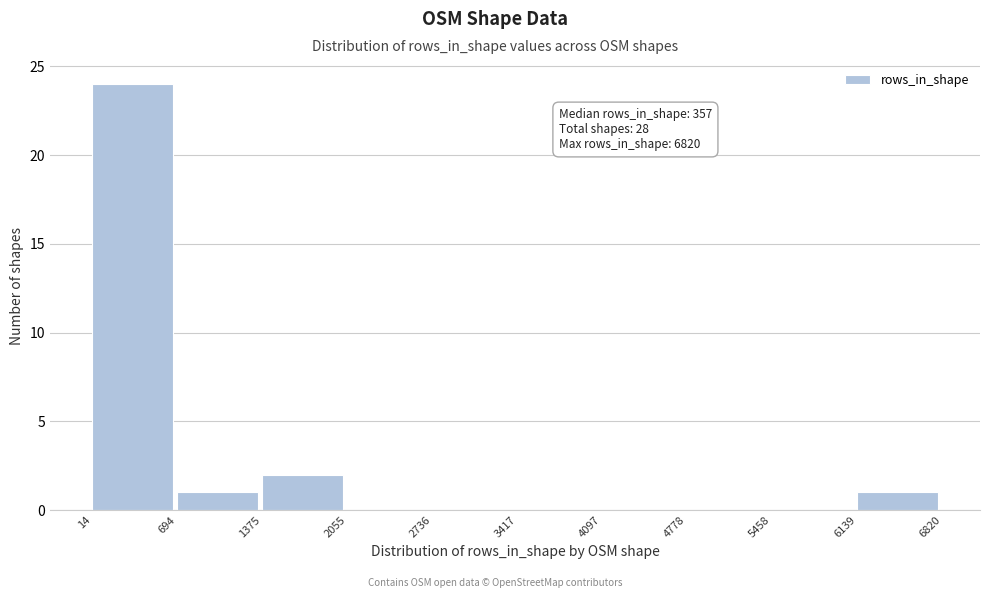

Over which range of the x-axis is the bar tallest?

14 to 694